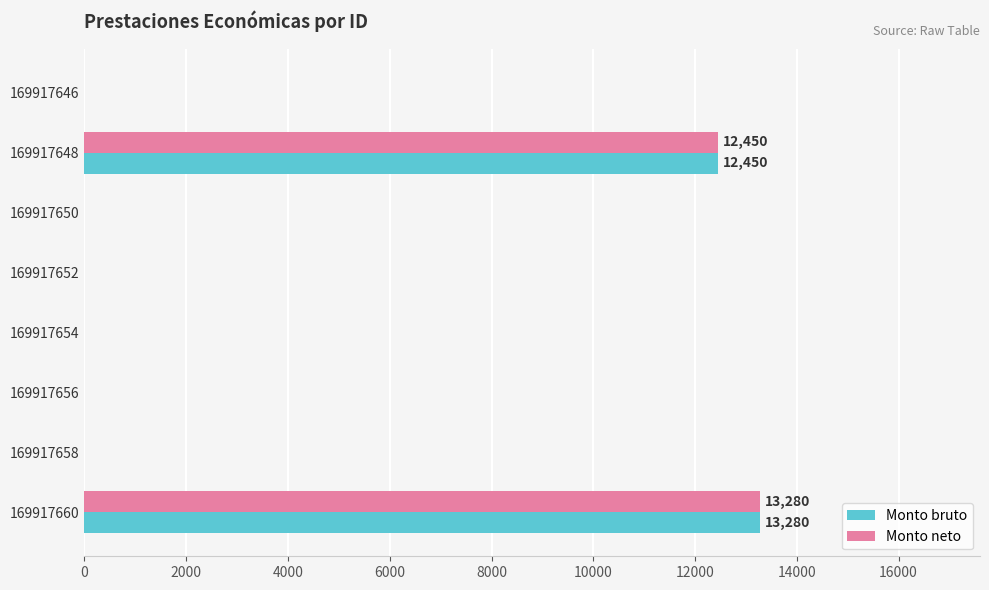

True or false: Monto neto has a value of 7718 at 169917650.

False